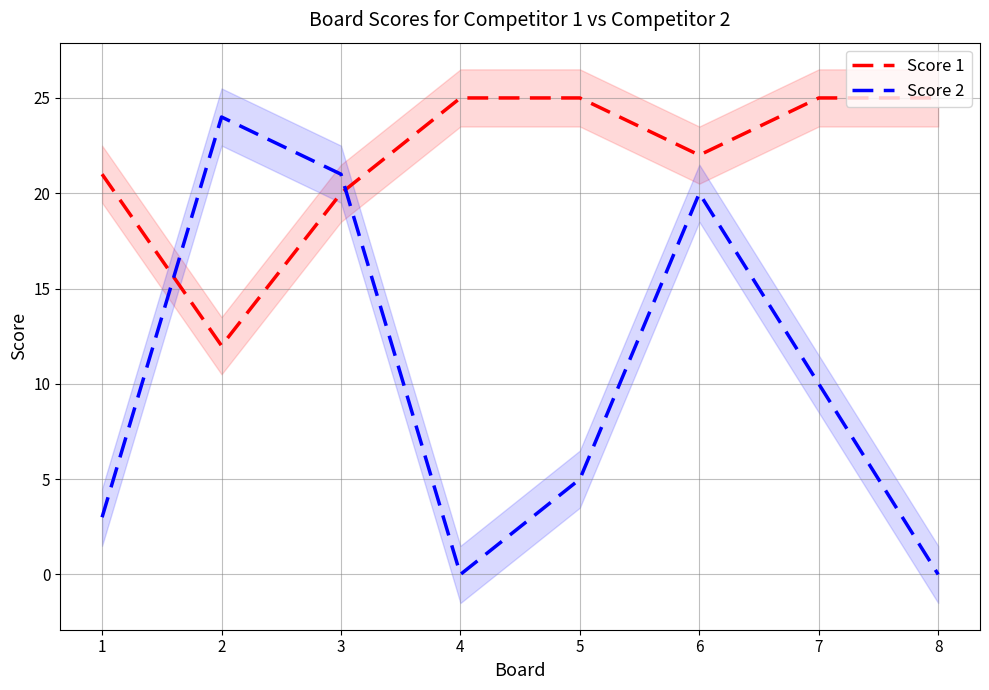

How many intersections are there between Score 2 and Score 1?

2